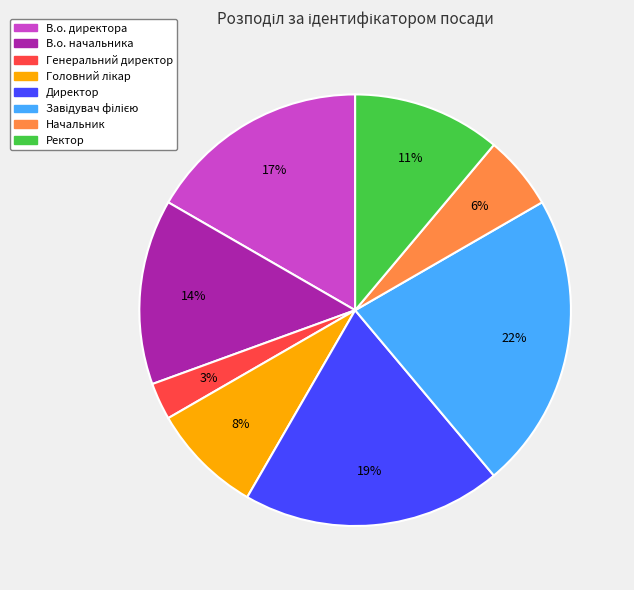

The Генеральний директор slice represents 3% of the pie. True or false?

True